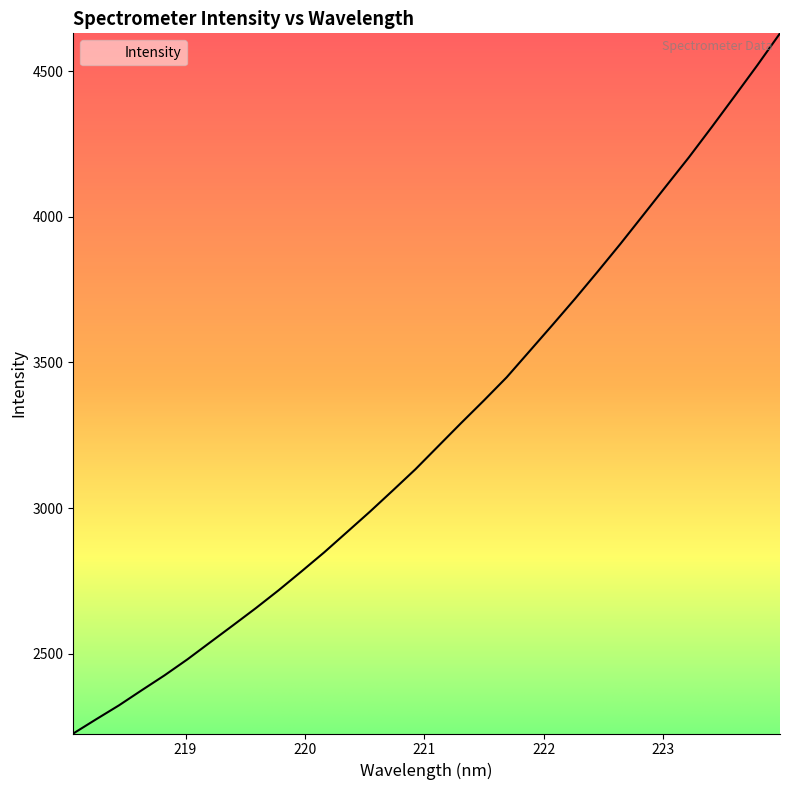

Does the chart have visible grid lines?

No